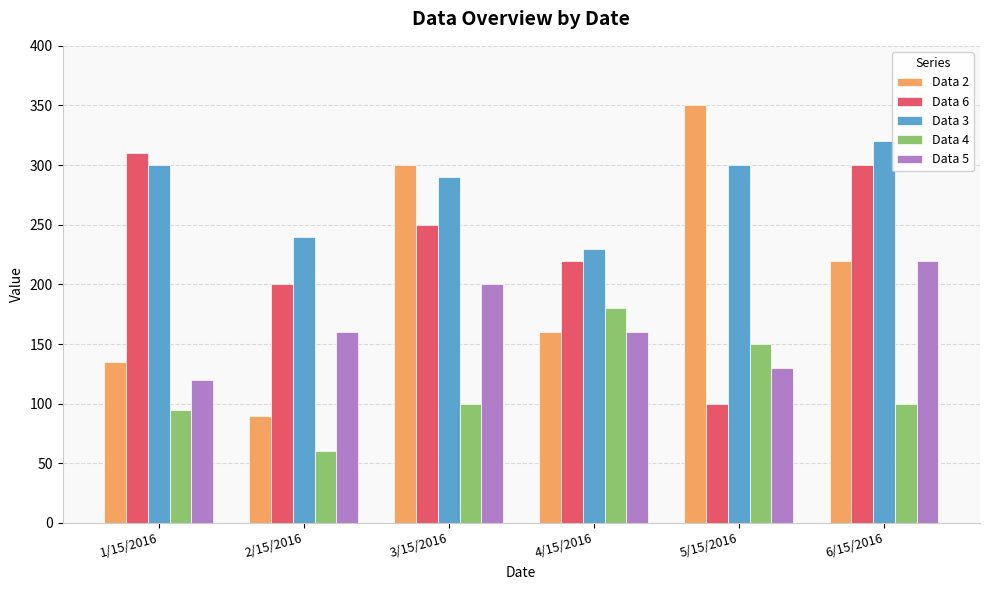

The value of Data 6 at 5/15/2016 is 100. True or false?

True